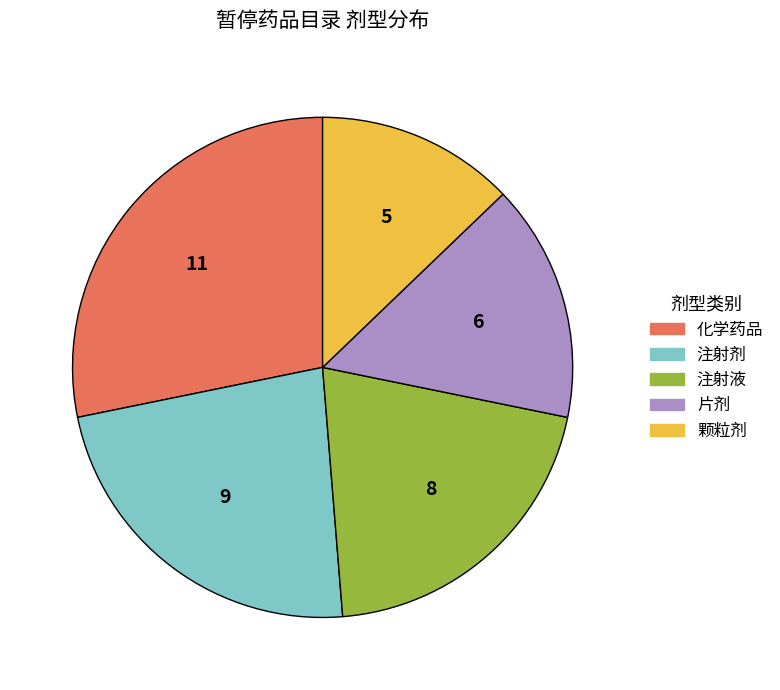

Rank the categories by value from lowest to highest.

颗粒剂, 片剂, 注射液, 注射剂, 化学药品